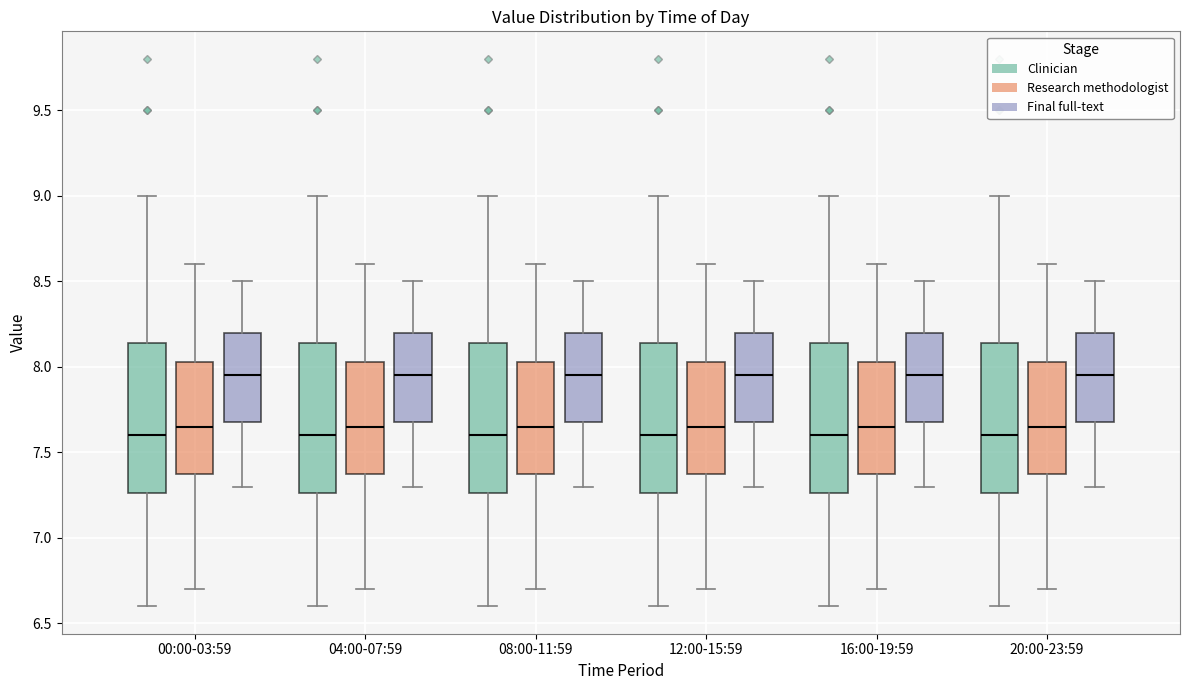

Reading left to right, read every box against the y-axis: the position of its median line, the range the box covers, and the ends of its whiskers. The values are not printed on the chart, so give them approximately, as read against the axis.

00:00-03:59 (Clinician): median 7.60, box 7.25 to 8.15, whiskers 6.60 to 9.00
00:00-03:59 (Research methodologist): median 7.65, box 7.40 to 8.05, whiskers 6.70 to 8.60
00:00-03:59 (Final full-text): median 7.95, box 7.70 to 8.20, whiskers 7.30 to 8.50
04:00-07:59 (Clinician): median 7.60, box 7.25 to 8.15, whiskers 6.60 to 9.00
04:00-07:59 (Research methodologist): median 7.65, box 7.40 to 8.05, whiskers 6.70 to 8.60
04:00-07:59 (Final full-text): median 7.95, box 7.70 to 8.20, whiskers 7.30 to 8.50
08:00-11:59 (Clinician): median 7.60, box 7.25 to 8.15, whiskers 6.60 to 9.00
08:00-11:59 (Research methodologist): median 7.65, box 7.40 to 8.05, whiskers 6.70 to 8.60
08:00-11:59 (Final full-text): median 7.95, box 7.70 to 8.20, whiskers 7.30 to 8.50
12:00-15:59 (Clinician): median 7.60, box 7.25 to 8.15, whiskers 6.60 to 9.00
12:00-15:59 (Research methodologist): median 7.65, box 7.40 to 8.05, whiskers 6.70 to 8.60
12:00-15:59 (Final full-text): median 7.95, box 7.70 to 8.20, whiskers 7.30 to 8.50
16:00-19:59 (Clinician): median 7.60, box 7.25 to 8.15, whiskers 6.60 to 9.00
16:00-19:59 (Research methodologist): median 7.65, box 7.40 to 8.05, whiskers 6.70 to 8.60
16:00-19:59 (Final full-text): median 7.95, box 7.70 to 8.20, whiskers 7.30 to 8.50
20:00-23:59 (Clinician): median 7.60, box 7.25 to 8.15, whiskers 6.60 to 9.00
20:00-23:59 (Research methodologist): median 7.65, box 7.40 to 8.05, whiskers 6.70 to 8.60
20:00-23:59 (Final full-text): median 7.95, box 7.70 to 8.20, whiskers 7.30 to 8.50